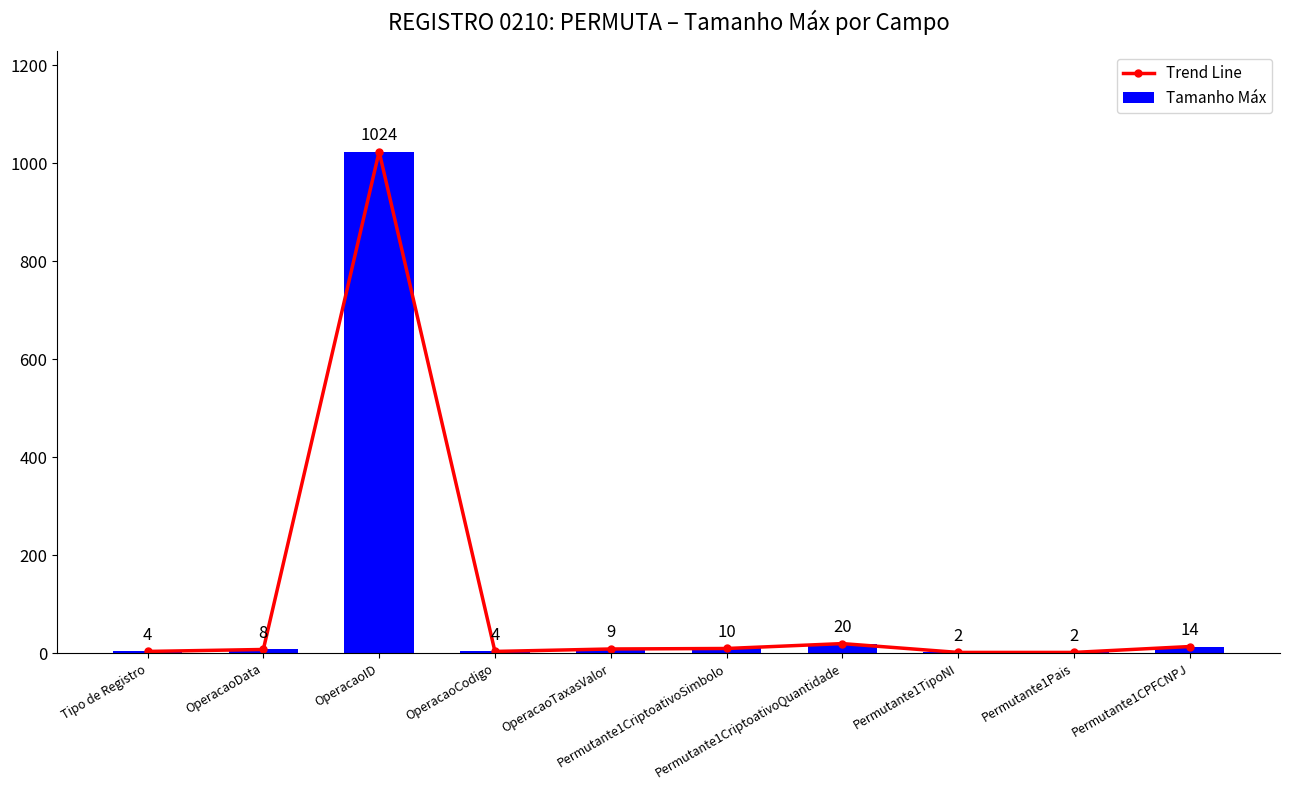

Count the number of data series in this chart.

2